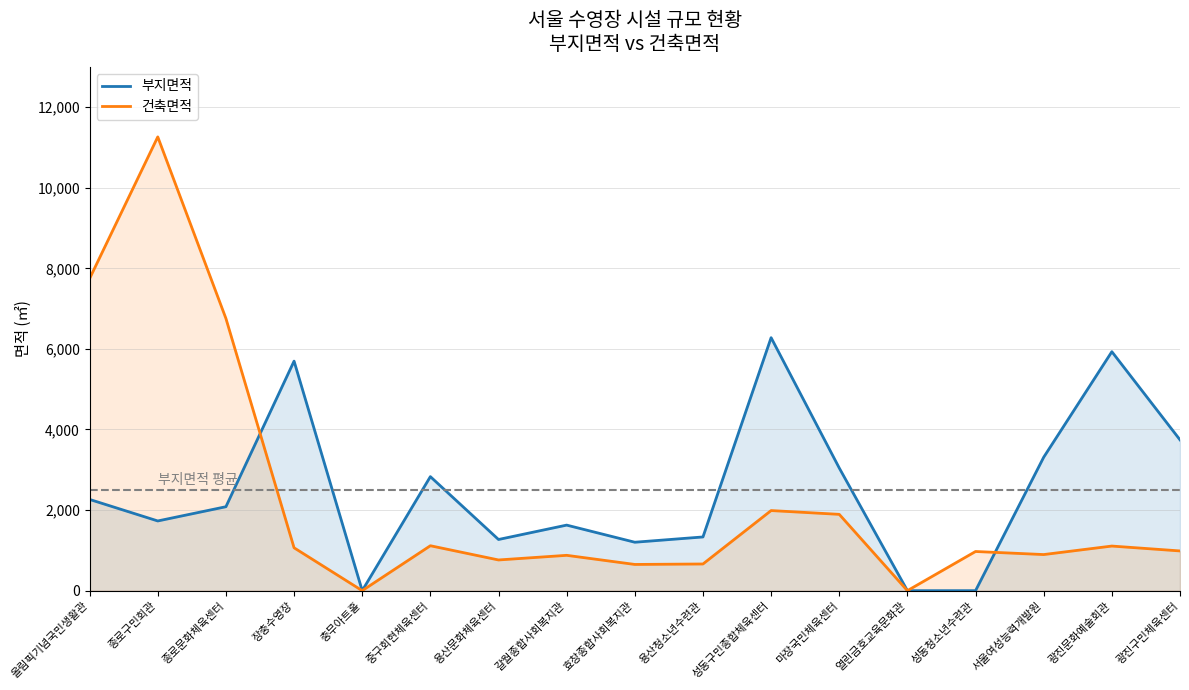

Does the chart have visible grid lines?

Yes